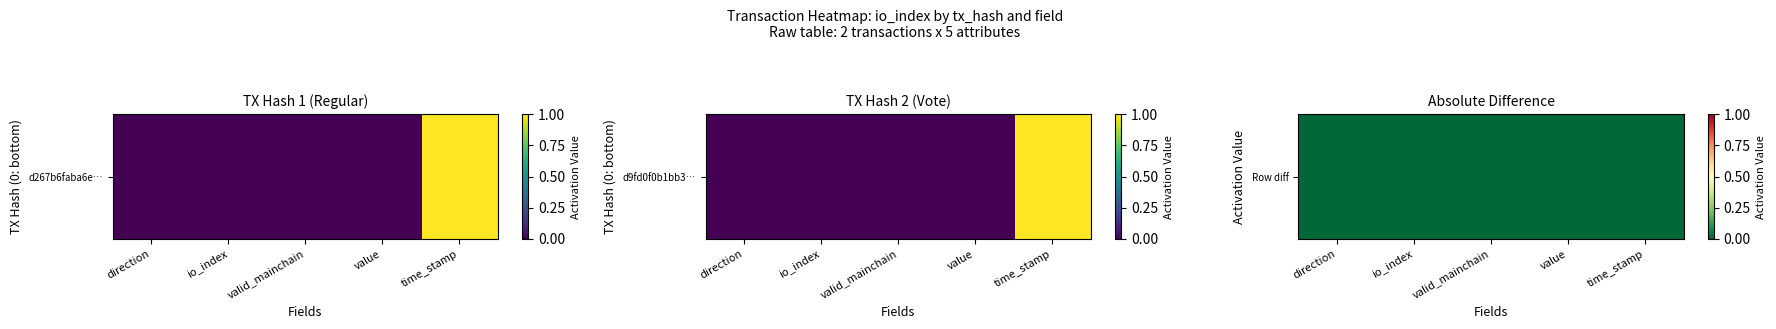

List the labels in order of value, smallest first.

direction, time_stamp, io_index, value, valid_mainchain